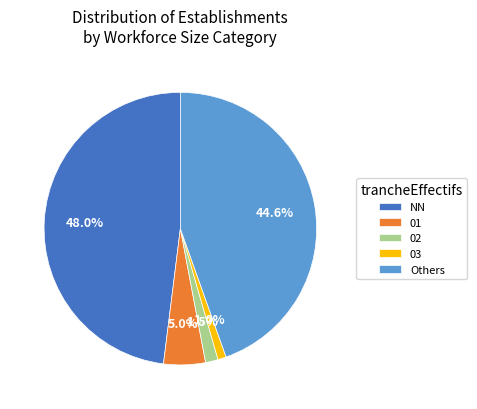

What is the largest slice in the pie chart?

NN